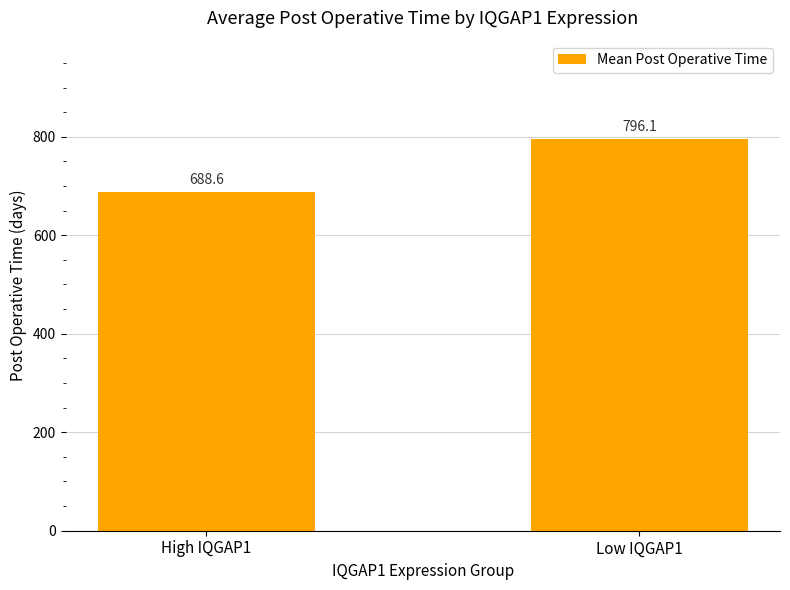

Reading left to right, extract all data points from this chart.

High IQGAP1=688.6	Low IQGAP1=796.1